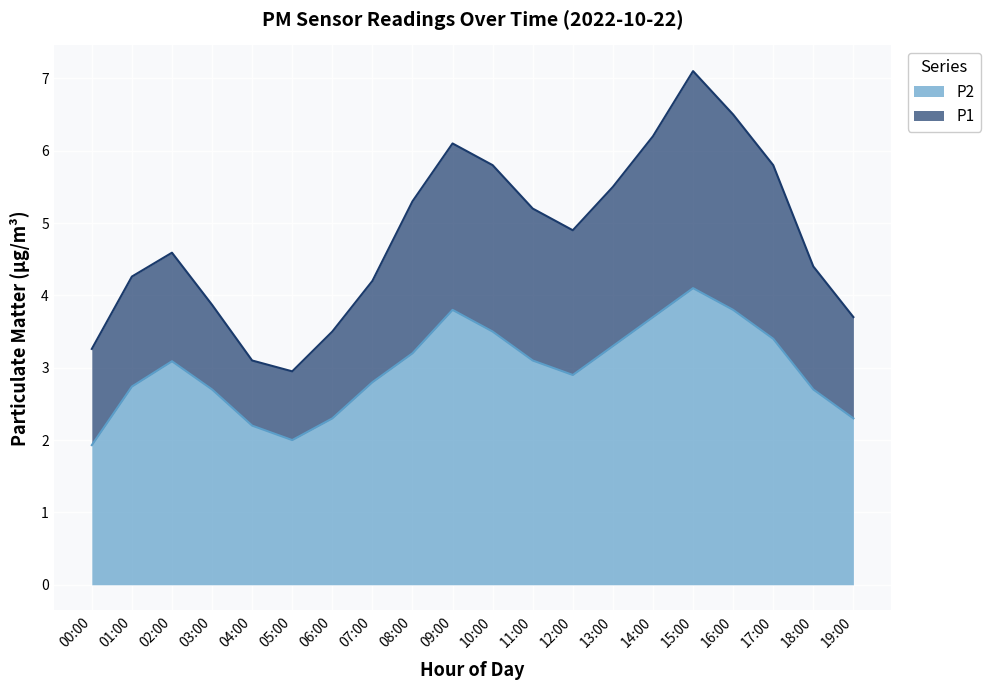

Where is the first local maximum for P2?

02:00